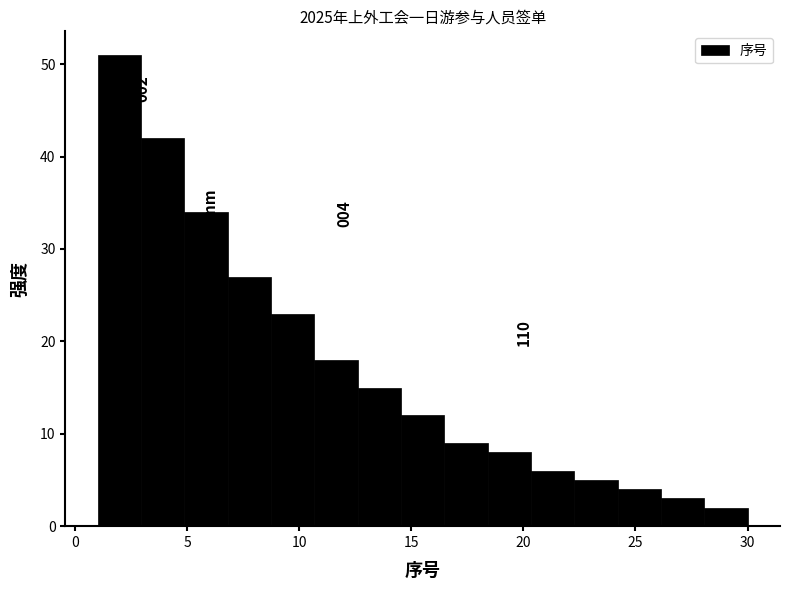

Around what value on the x-axis is the tallest bar? Give the approximate position of its centre, as read against the axis.

2.0